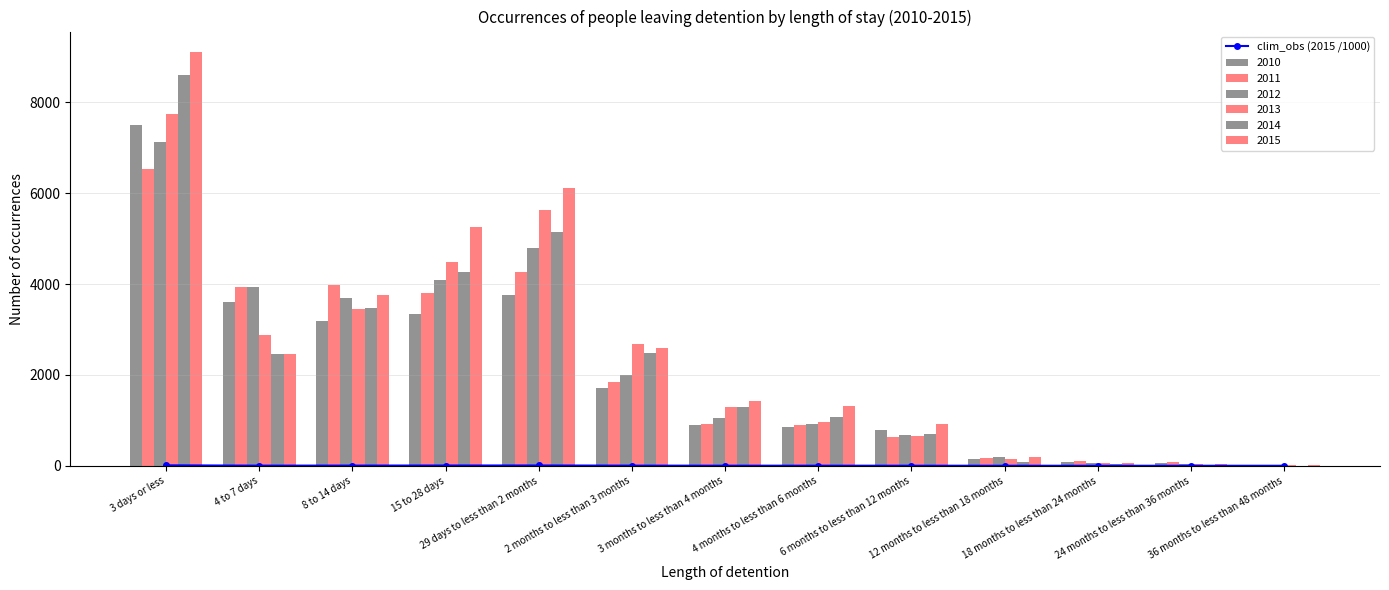

List the labels in order of value, smallest first.

36 months to less than 48 months, 24 months to less than 36 months, 18 months to less than 24 months, 12 months to less than 18 months, 6 months to less than 12 months, 4 months to less than 6 months, 3 months to less than 4 months, 4 to 7 days, 2 months to less than 3 months, 8 to 14 days, 15 to 28 days, 29 days to less than 2 months, 3 days or less